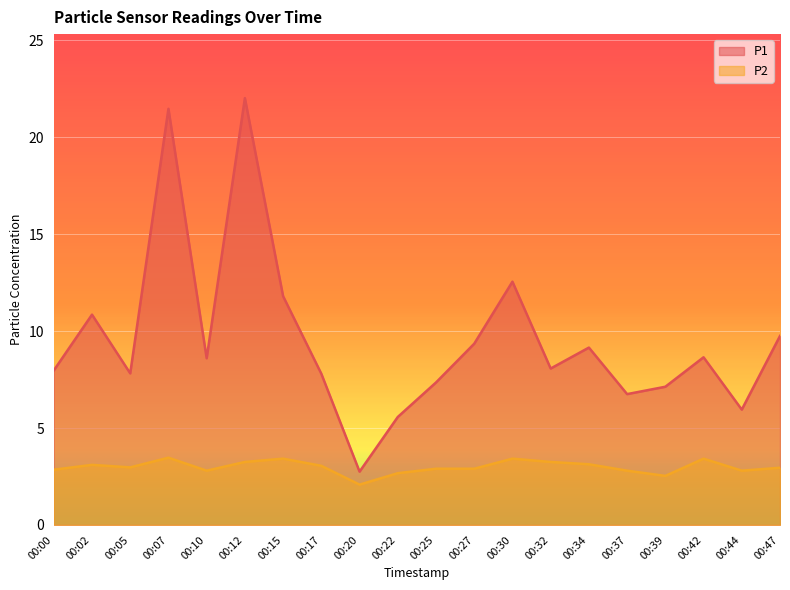

True or false: P1 has a value of 7.1 at 00:39.

True